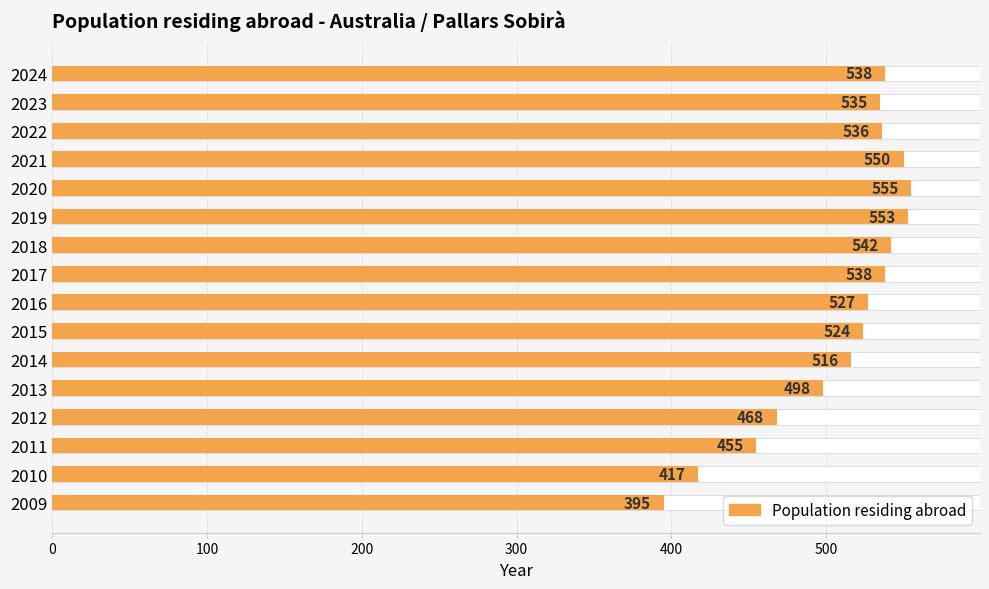

How many distinct data groups are displayed?

1